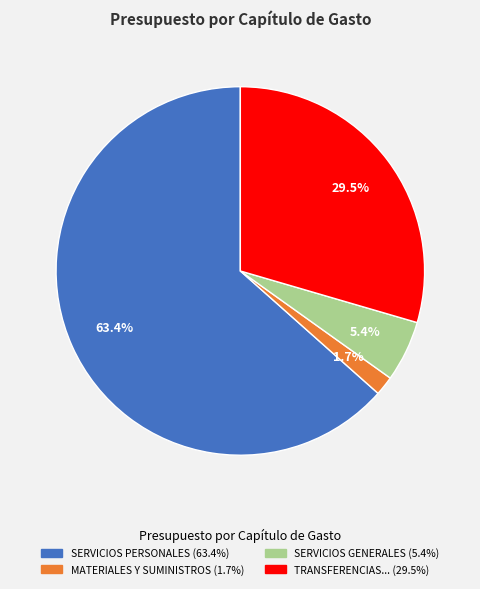

Is there a majority slice in this chart?

Yes